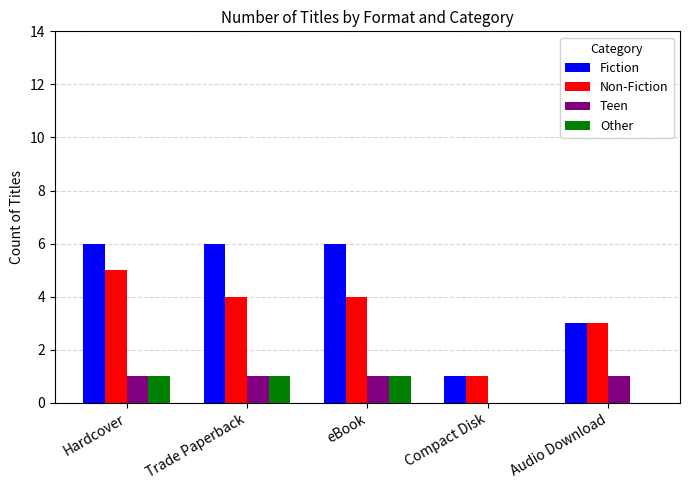

What is the total value across all series at Trade Paperback?

12